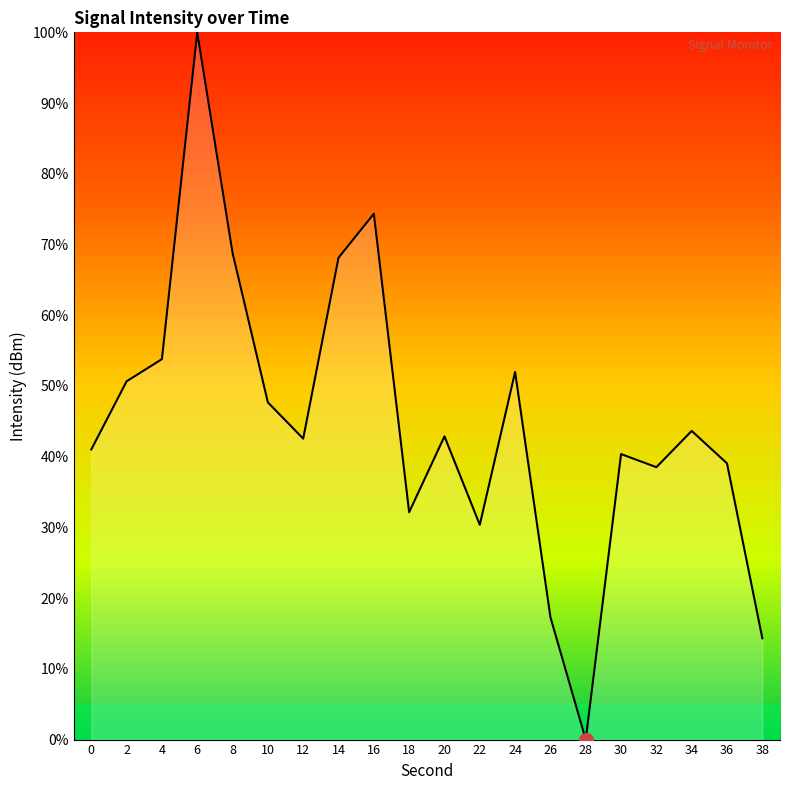

How many interior local peaks (higher than both neighbors) does the data have?

6